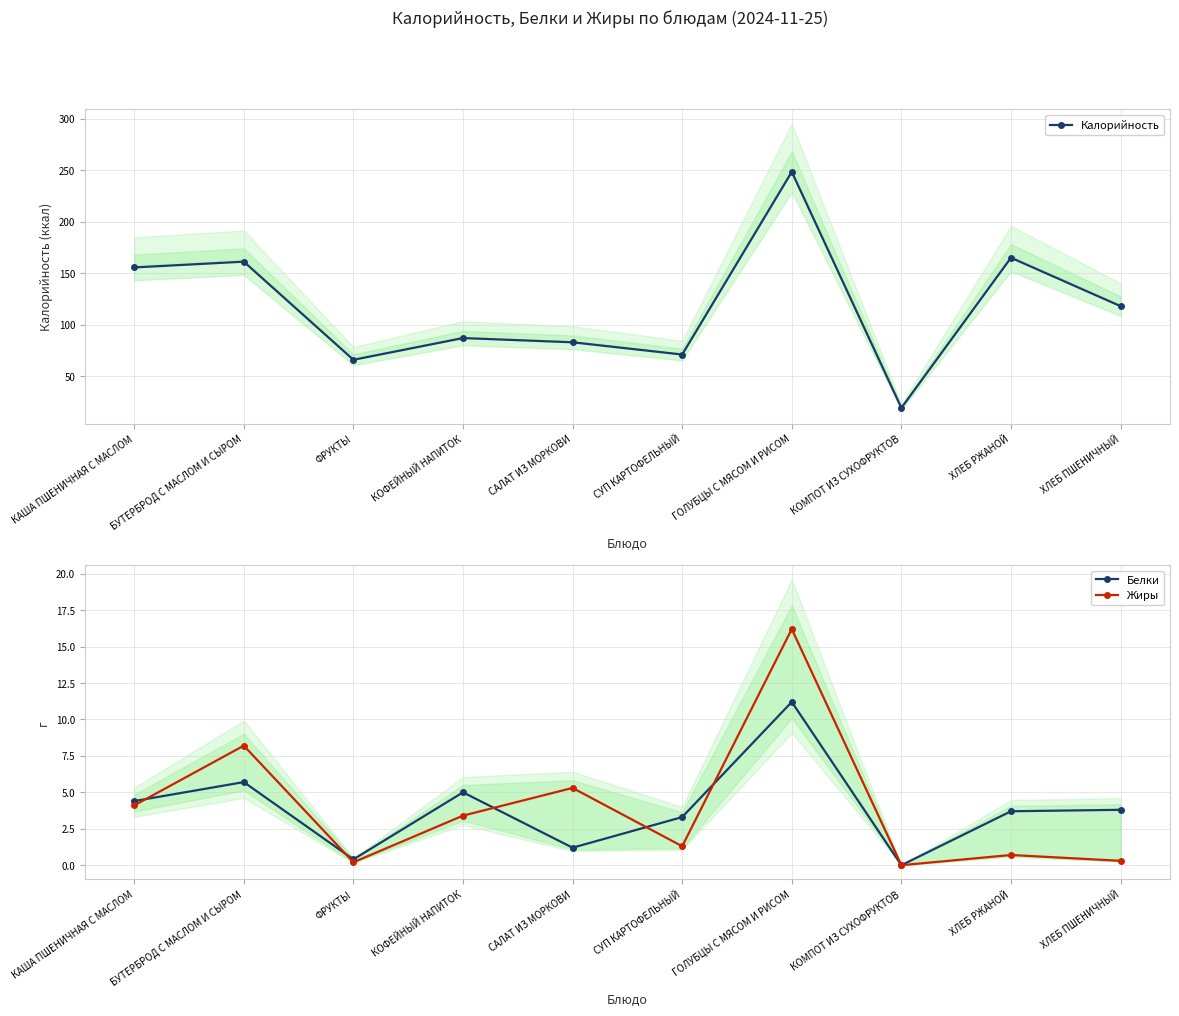

Rank the series at СУП КАРТОФЕЛЬНЫЙ from highest to lowest value.

Калорийность, Белки, Жиры